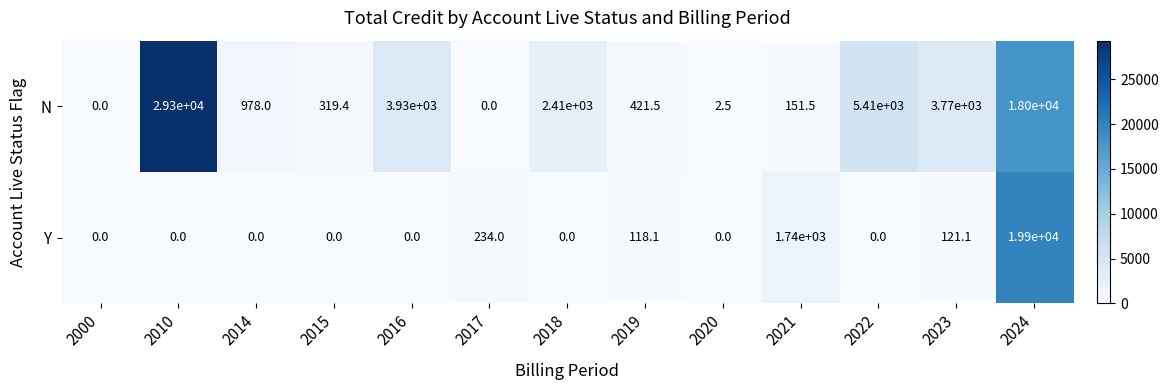

How many positive values does the N series have?

11